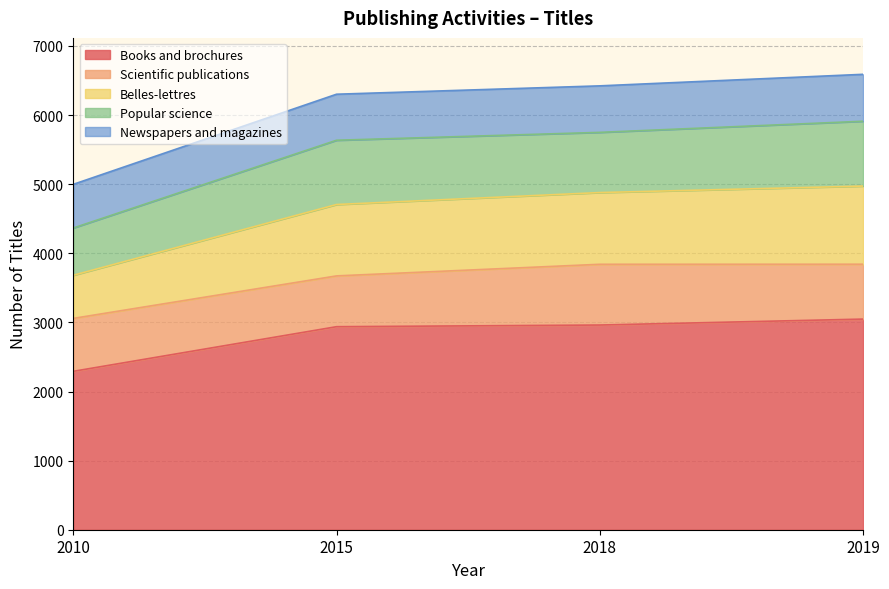

What is the total value across all series at 2010?

4998